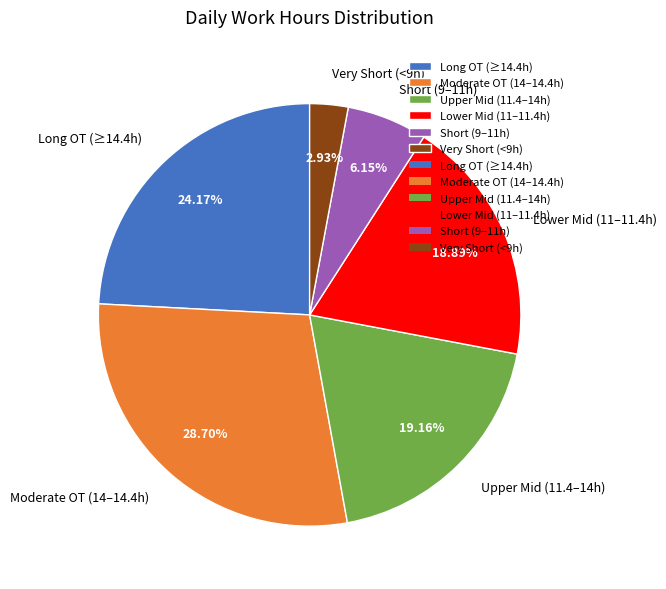

Approximately how many times larger is the value at Upper Mid (11.4–14h) compared to Short (9–11h)?

3.1